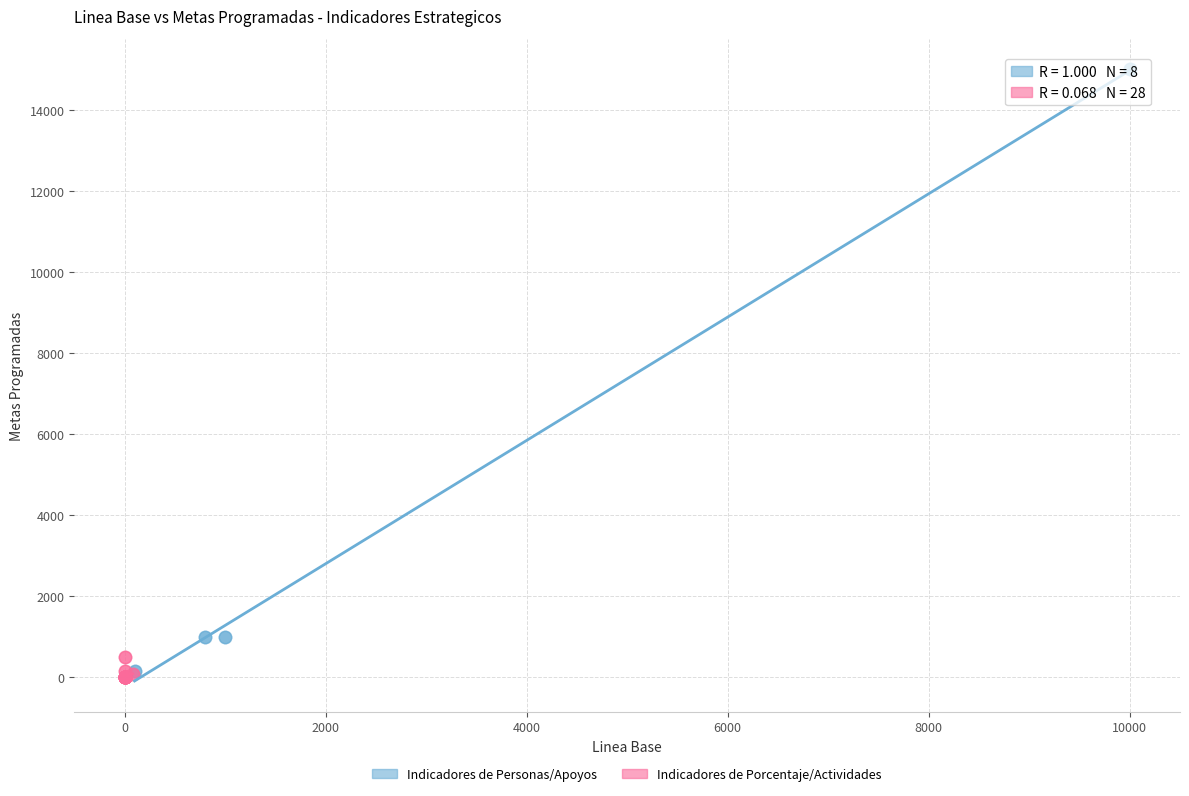

Which series contains the lowest Y value?

Indicadores de Porcentaje/Actividades